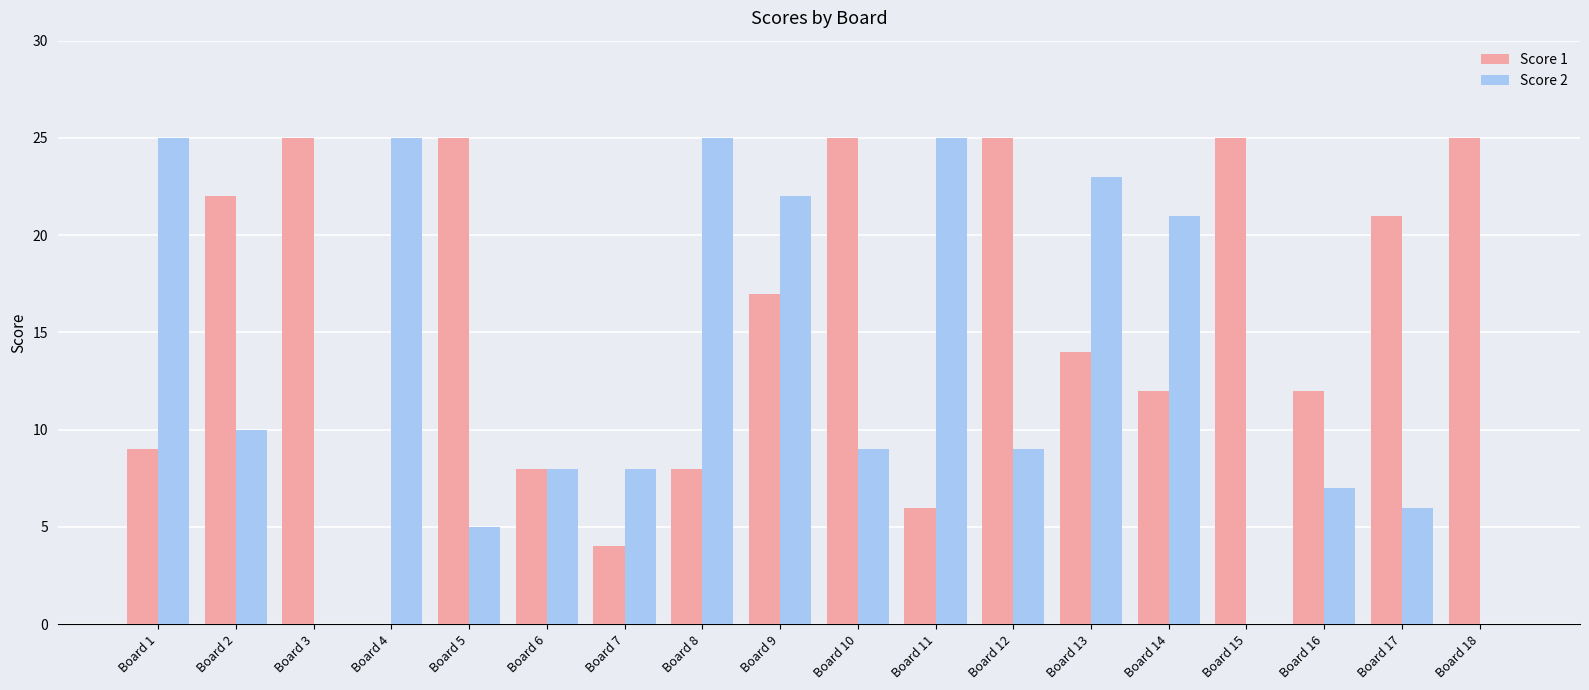

What are all the series names shown in the legend?

Score 1, Score 2